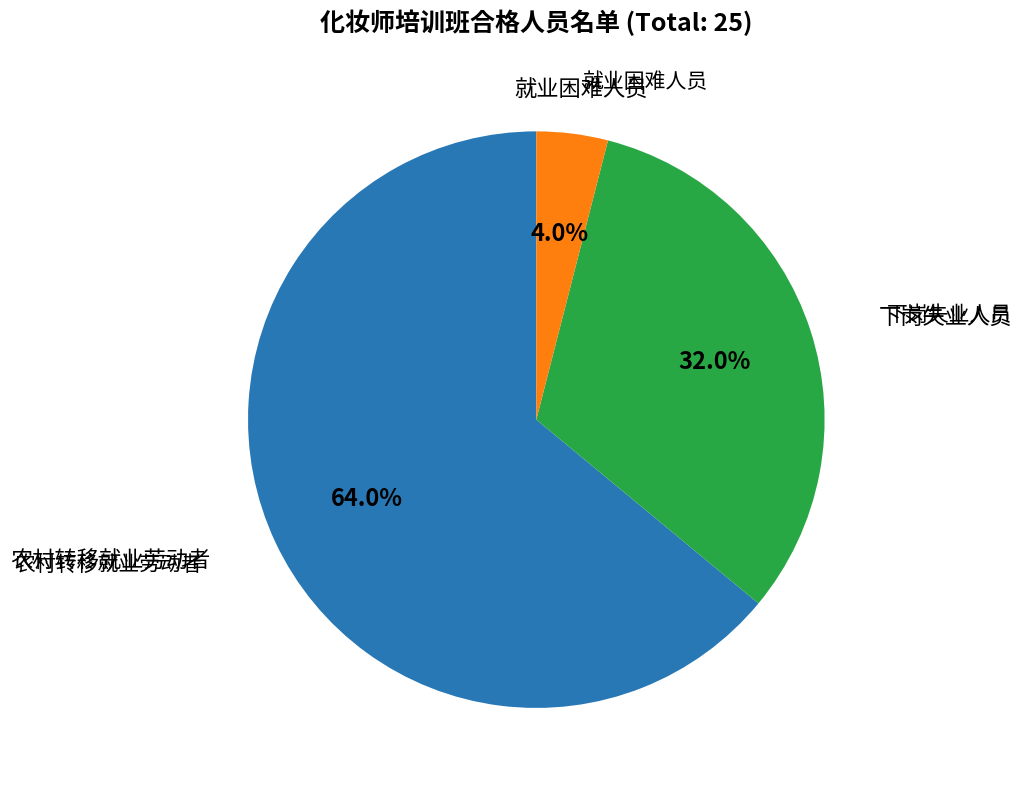

Does any single category account for the majority?

Yes